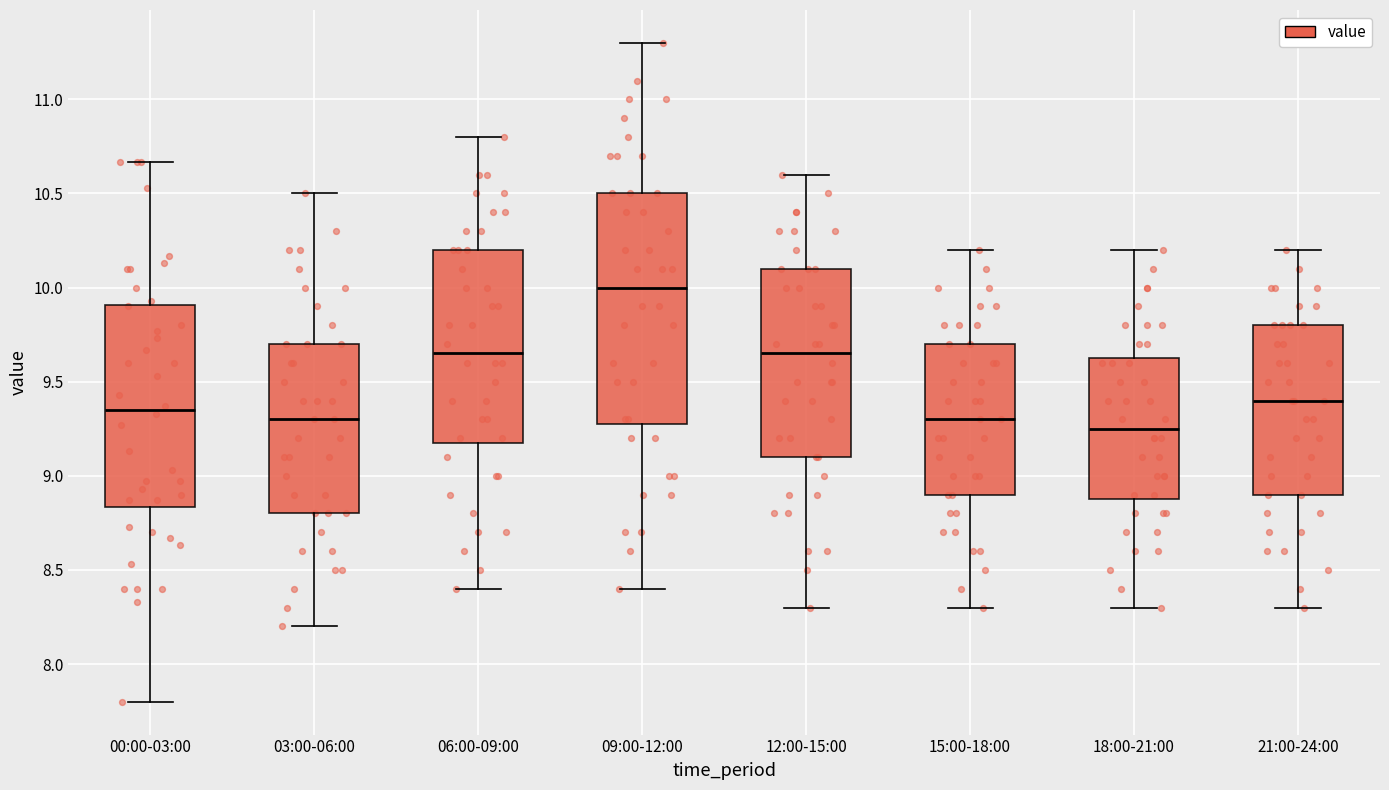

Reading left to right, transcribe this box plot: for each box, give where its median line is, the range the box spans, and where its two whiskers end, as read against the y-axis. The values are not printed on the chart, so give them approximately, as read against the axis.

00:00-03:00: median 9.35, box 8.85 to 9.90, whiskers 7.80 to 10.65
03:00-06:00: median 9.30, box 8.80 to 9.70, whiskers 8.20 to 10.50
06:00-09:00: median 9.65, box 9.20 to 10.20, whiskers 8.40 to 10.80
09:00-12:00: median 10.00, box 9.30 to 10.50, whiskers 8.40 to 11.30
12:00-15:00: median 9.65, box 9.10 to 10.10, whiskers 8.30 to 10.60
15:00-18:00: median 9.30, box 8.90 to 9.70, whiskers 8.30 to 10.20
18:00-21:00: median 9.25, box 8.90 to 9.65, whiskers 8.30 to 10.20
21:00-24:00: median 9.40, box 8.90 to 9.80, whiskers 8.30 to 10.20